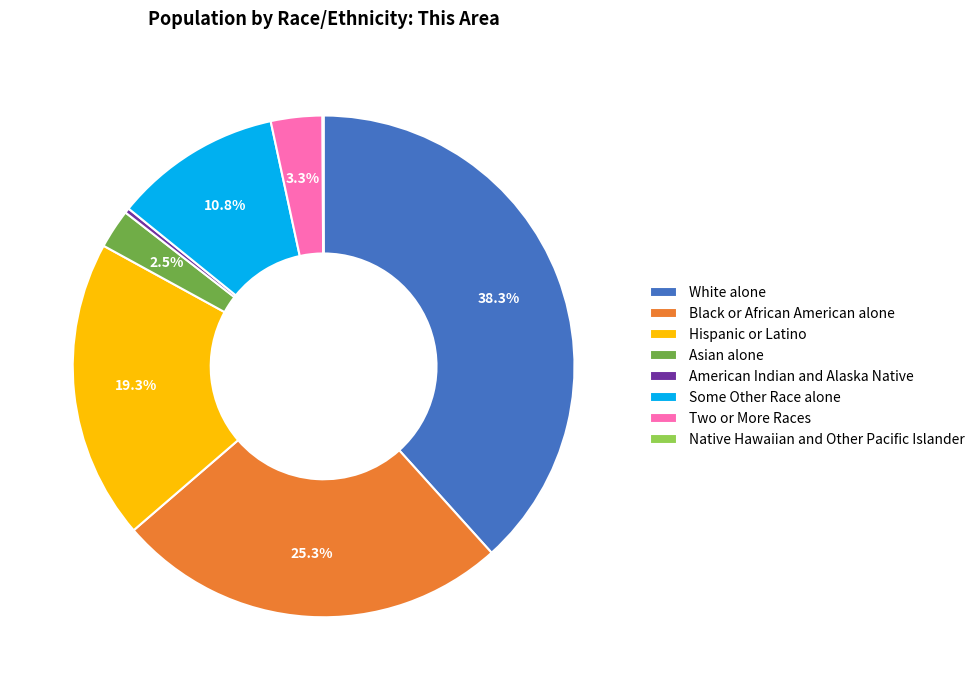

Which slice is the largest?

White alone